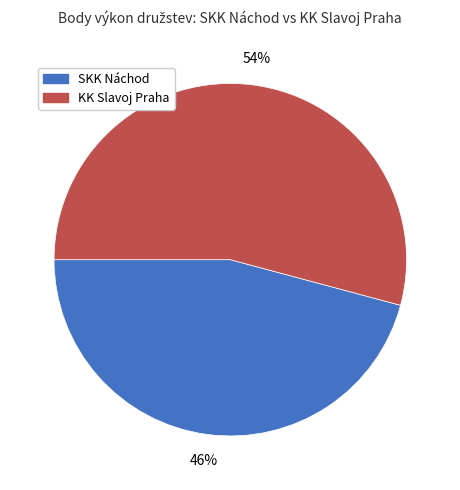

Does any single category account for the majority?

Yes